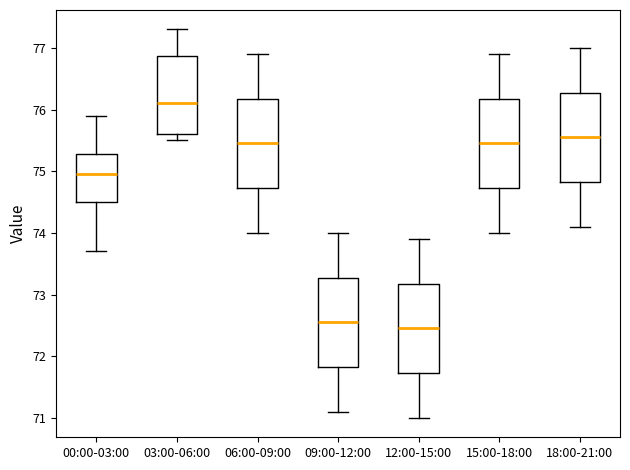

Where does the median line of the box for 15:00-18:00 sit on the y-axis? The values are not printed on the chart, so give them approximately, as read against the axis.

75.5